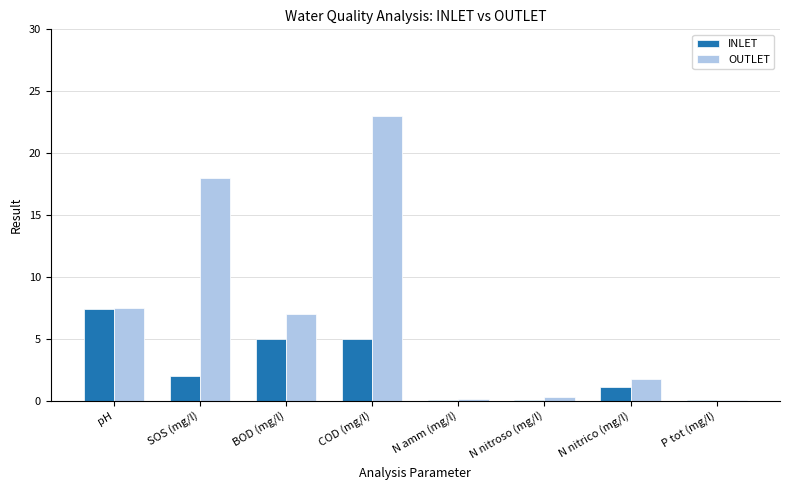

What is the sum of the INLET values at N nitrico (mg/l) and BOD (mg/l)?

6.1